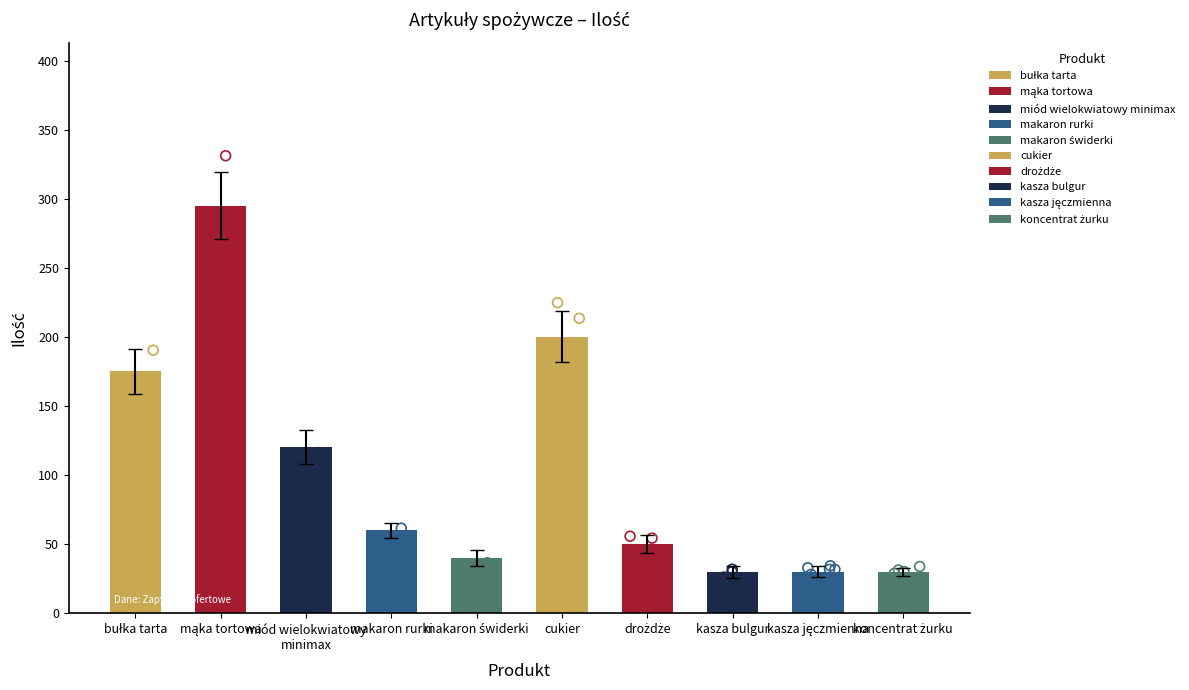

What is the ratio of the value at kasza jęczmienna to the value at bułka tarta?

0.2